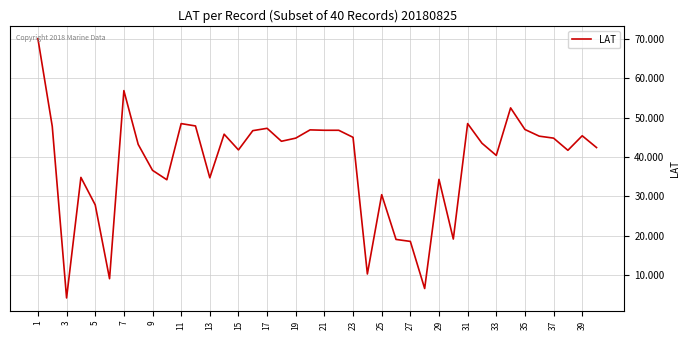

What is the maximum value shown in the chart?

70.1